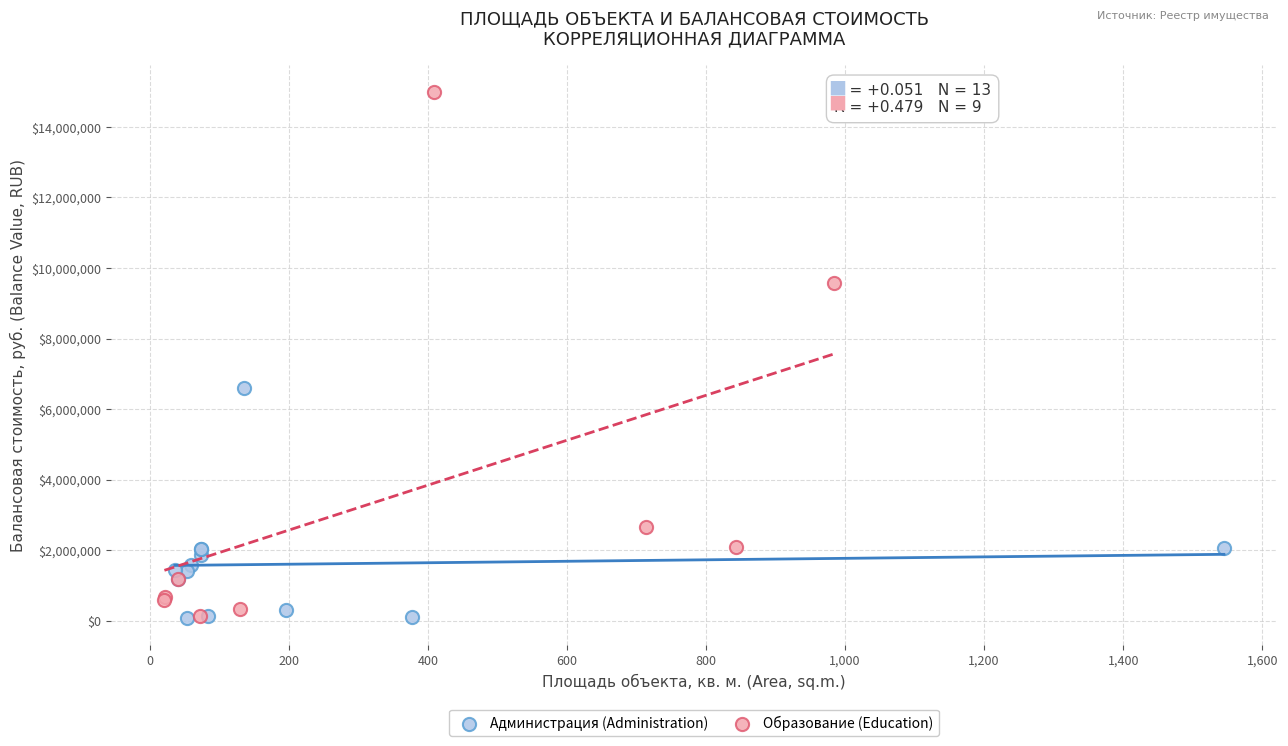

Which series reaches the maximum Y coordinate?

Образование (Education)